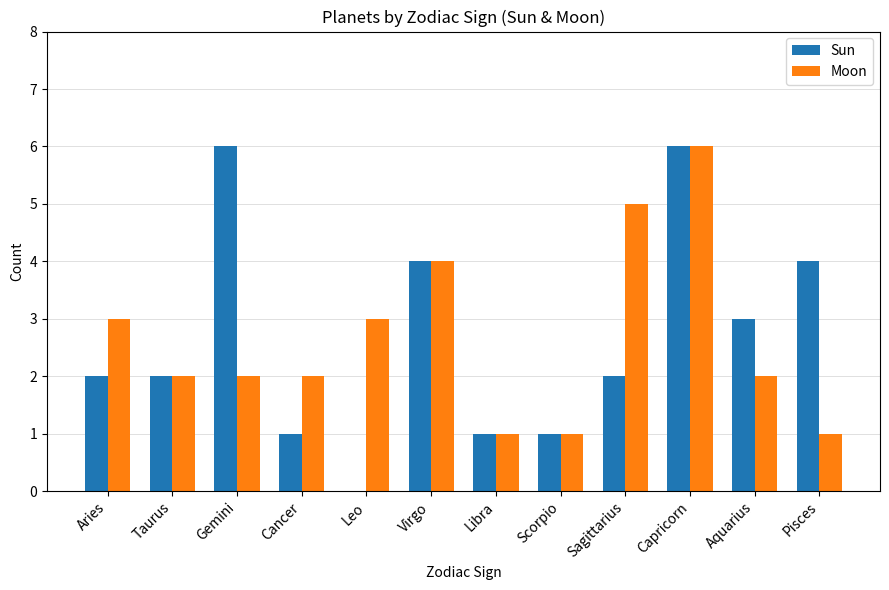

How many groups of bars are there?

12